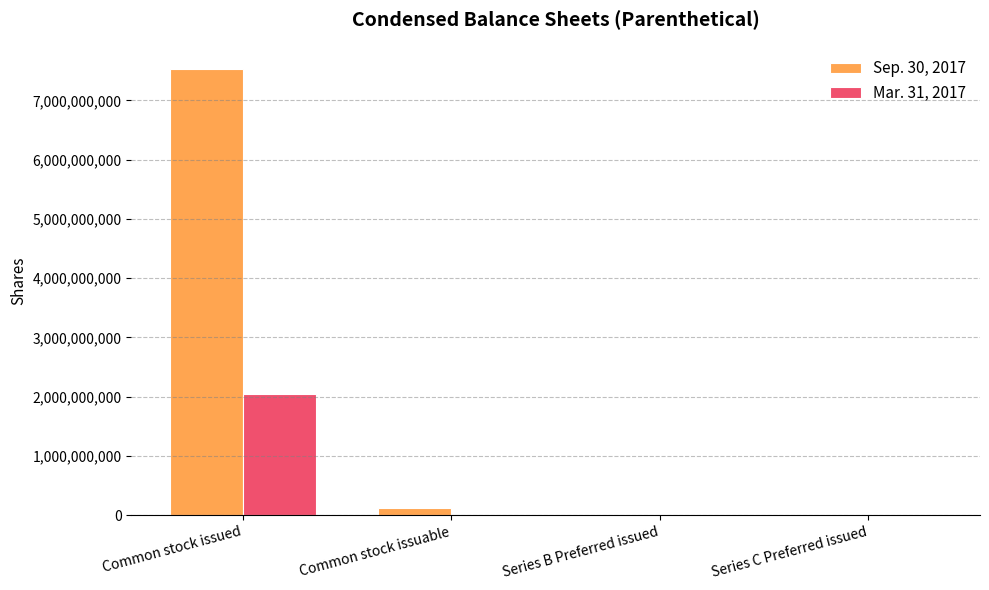

Which series has the largest total across all categories?

Sep. 30, 2017